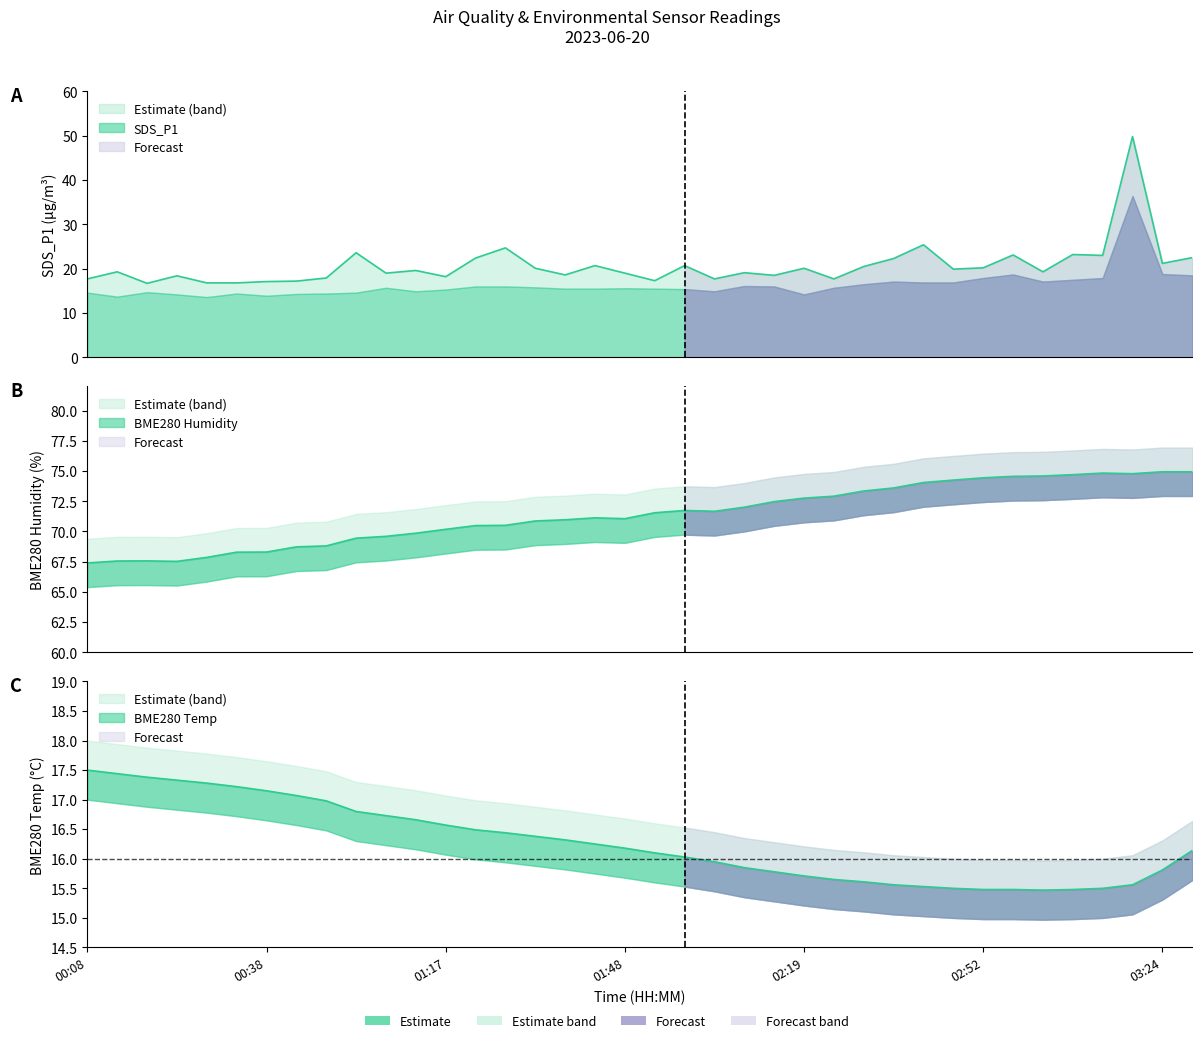

How many data points in SDS_P1 are above 19?

22